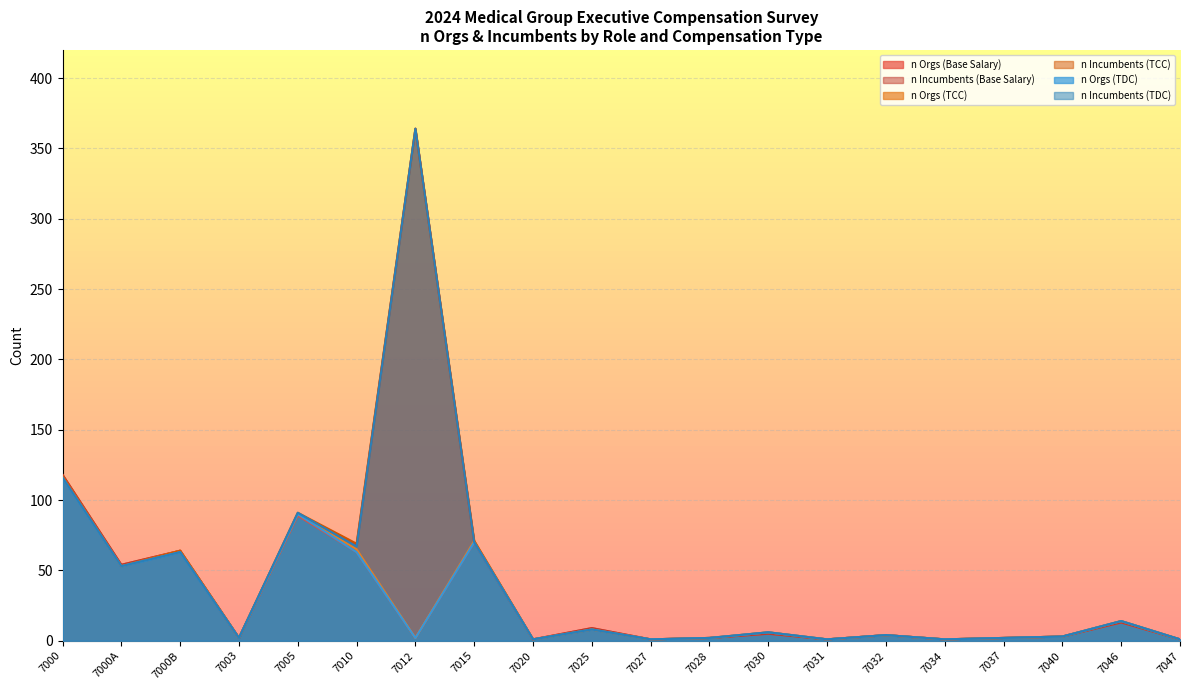

At which category does n Orgs (TDC) reach its first local valley?

7000A